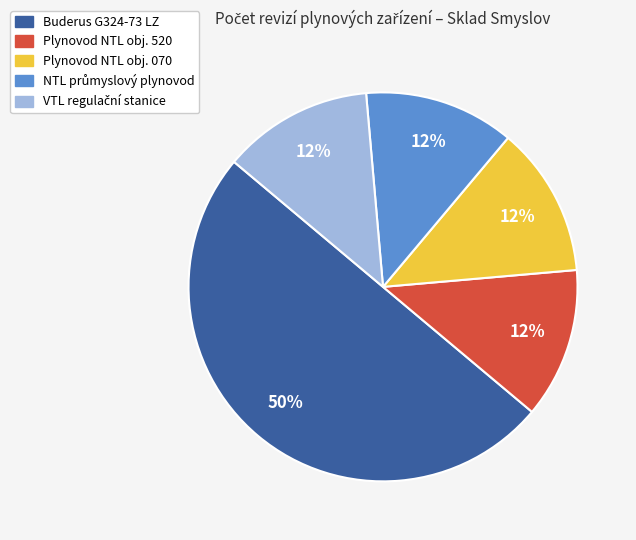

To the nearest percent, what is the average slice percentage?

20%